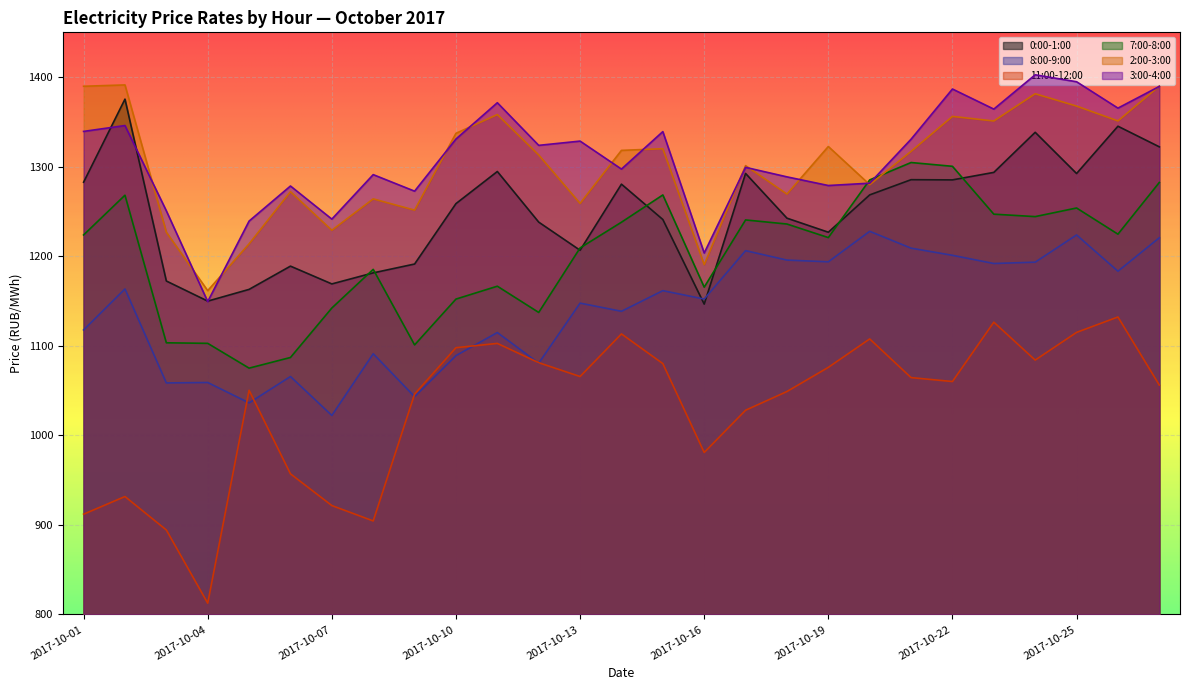

The value of 3:00-4:00 at 2017-10-10 is 1330.9. True or false?

True